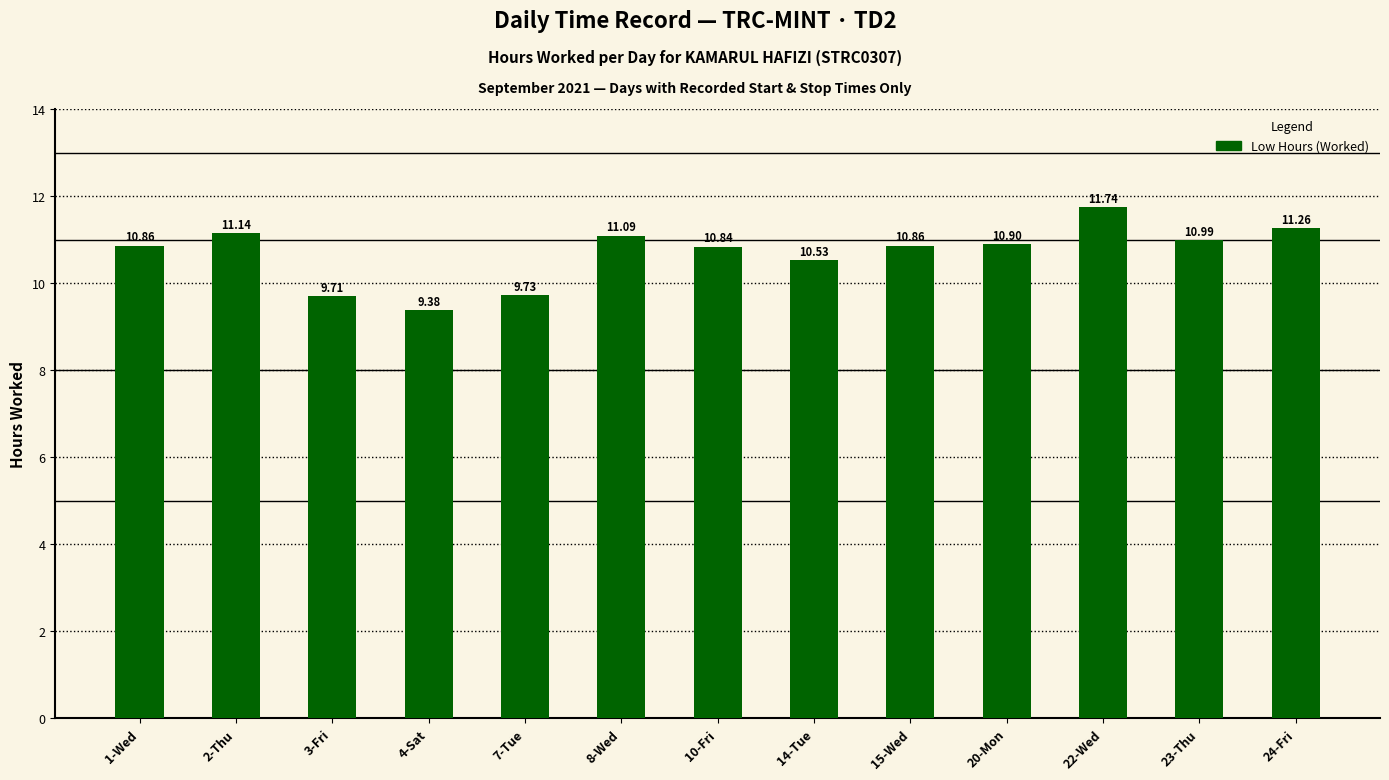

Is it true that the value at 15-Wed is 10.9?

True